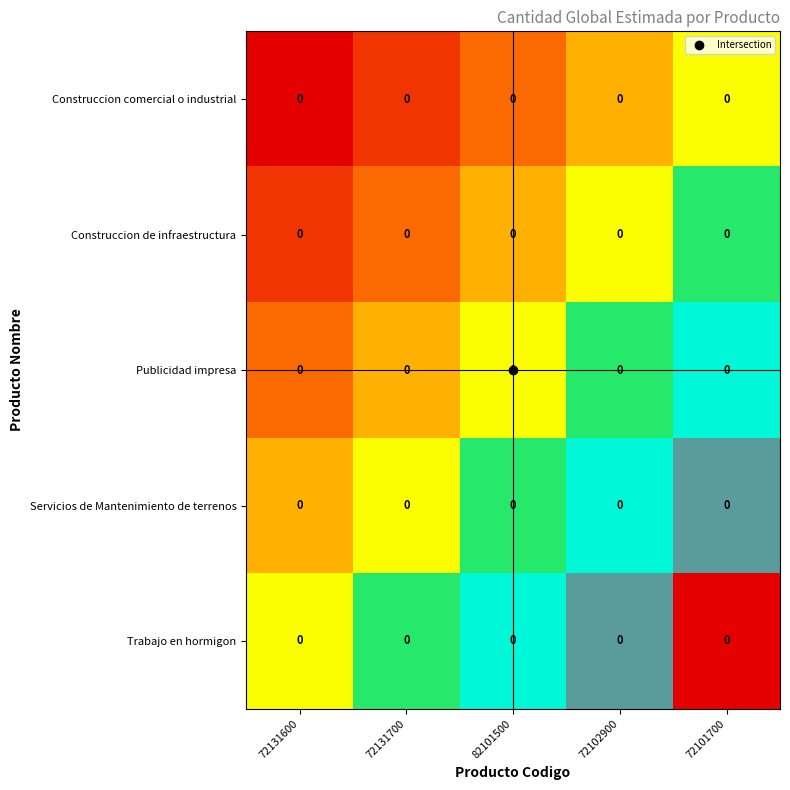

Which category has the lowest value in the Servicios de Mantenimiento de terrenos series?

72131600